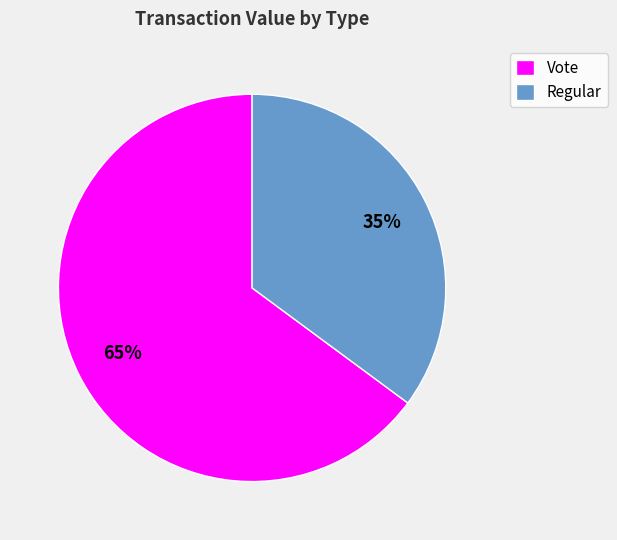

What is the largest slice in the pie chart?

Vote